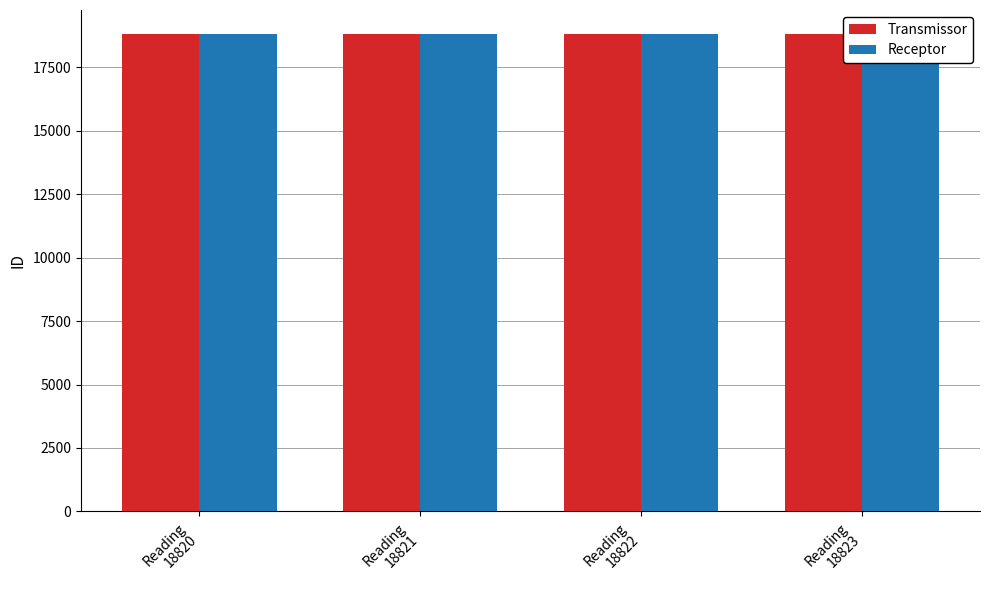

What is the sum of all Transmissor values?

75286